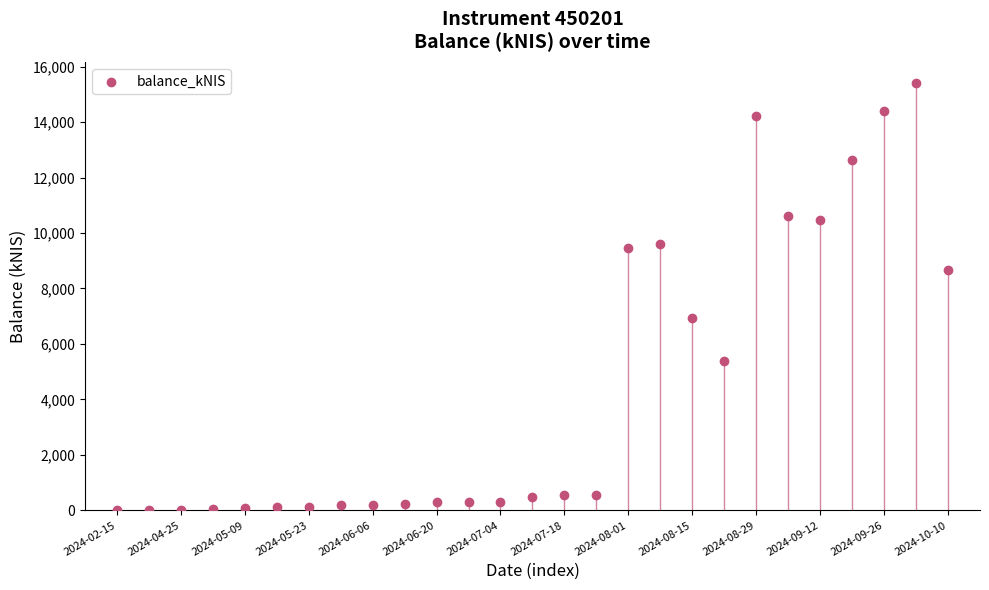

What is the range of X values (max minus min)?

26.0